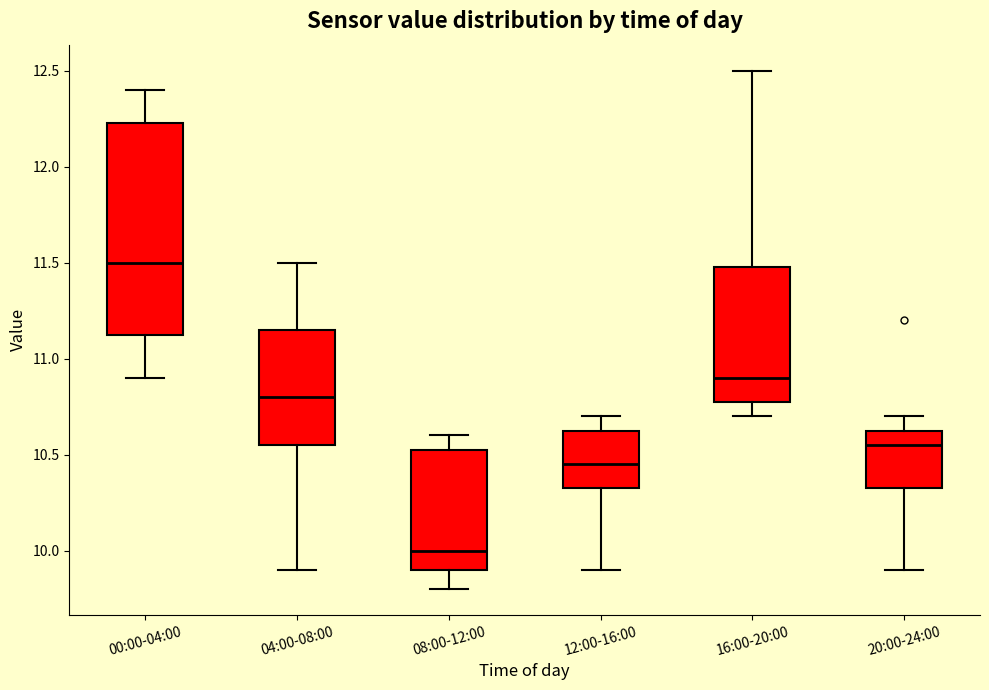

Where is the upper edge of the box for 04:00-08:00 on the y-axis? The values are not printed on the chart, so give them approximately, as read against the axis.

11.15